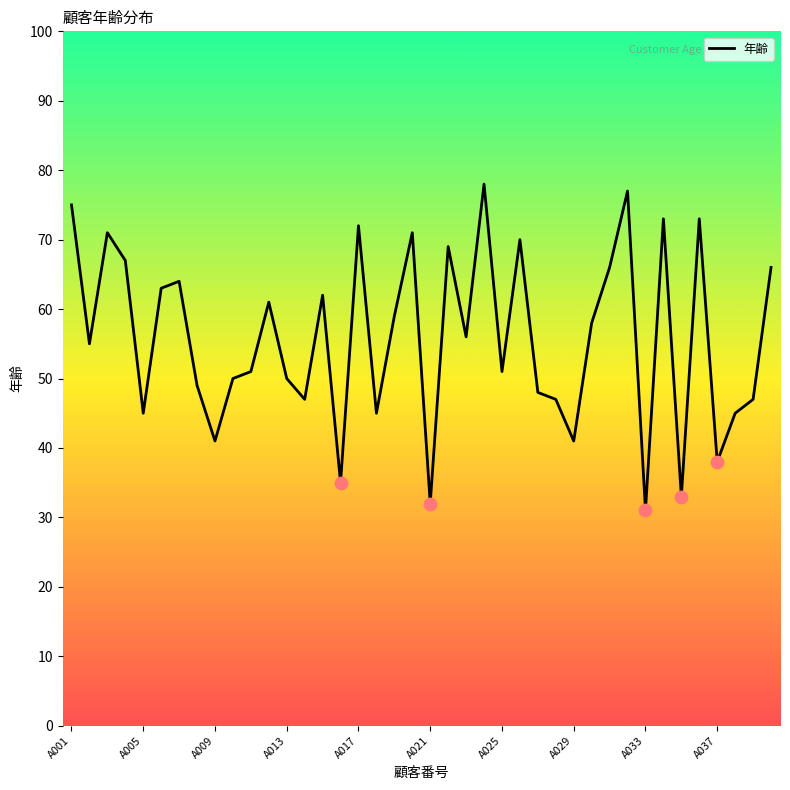

What is the maximum value shown in the chart?

78